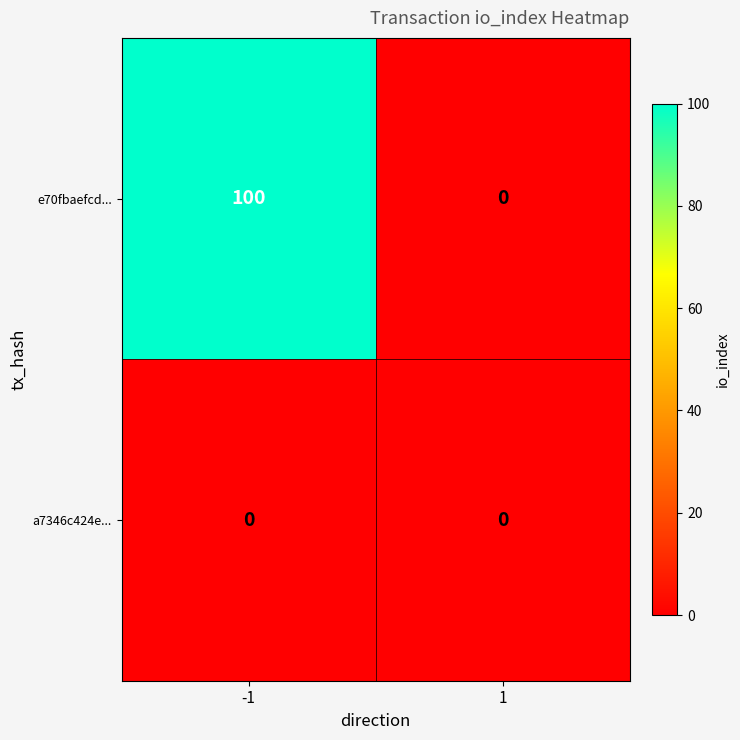

What is the difference between the maximum and minimum values in the e70fbaefcd... series?

100